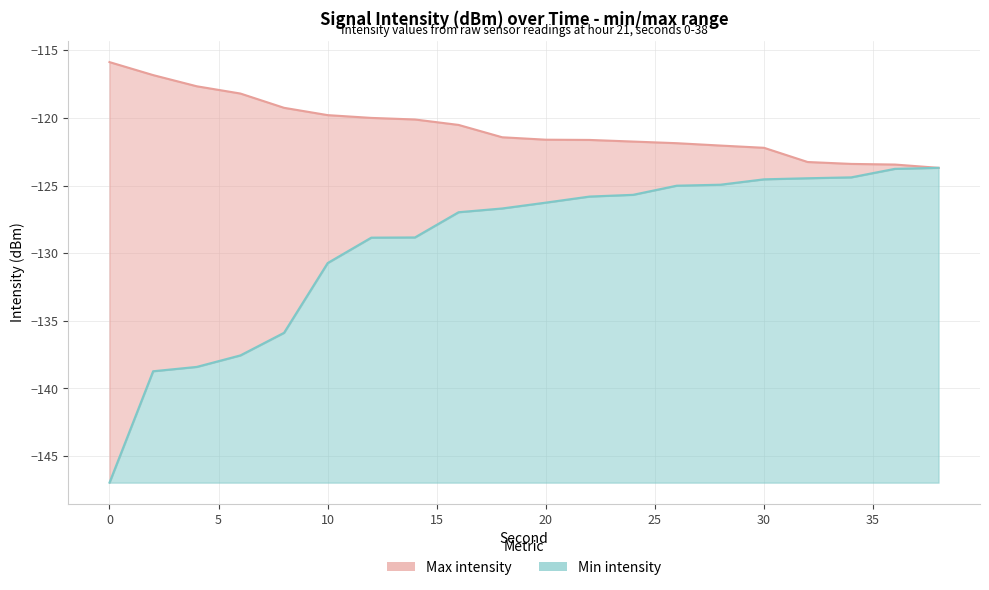

What is the sum of all Max intensity values?

-2414.5